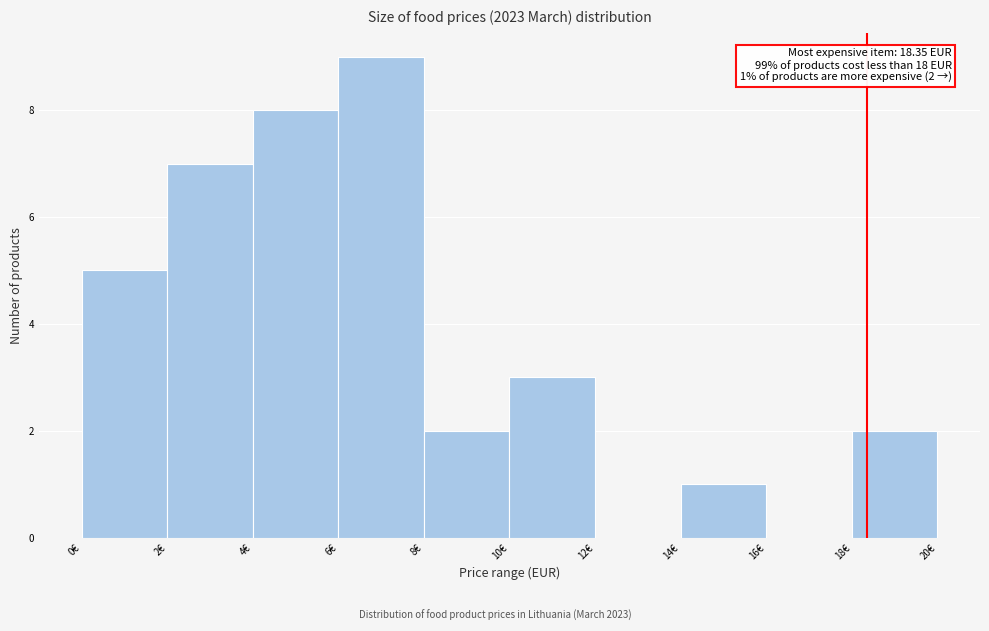

Which range on the x-axis has the tallest bar?

6 to 8